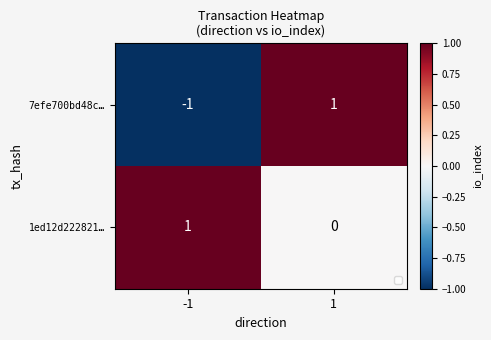

What is the total value across all series at 1?

1